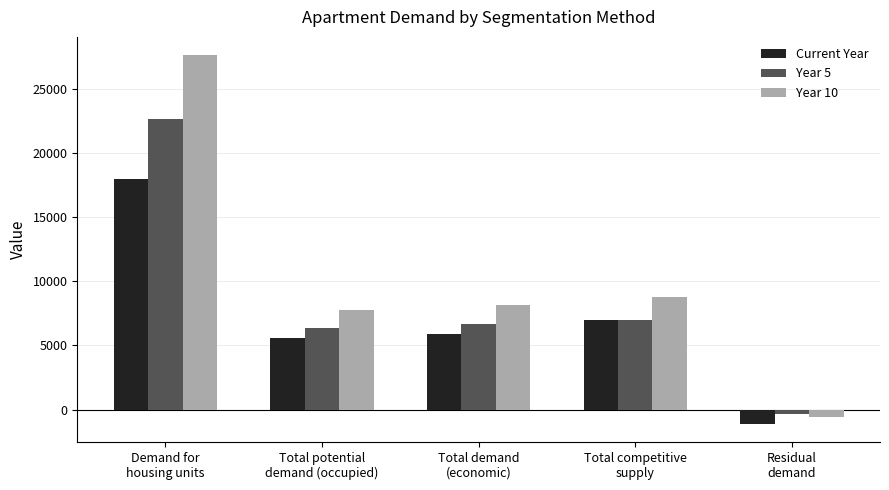

What is the difference between the highest and lowest values at Total demand
(economic)?

2232.2